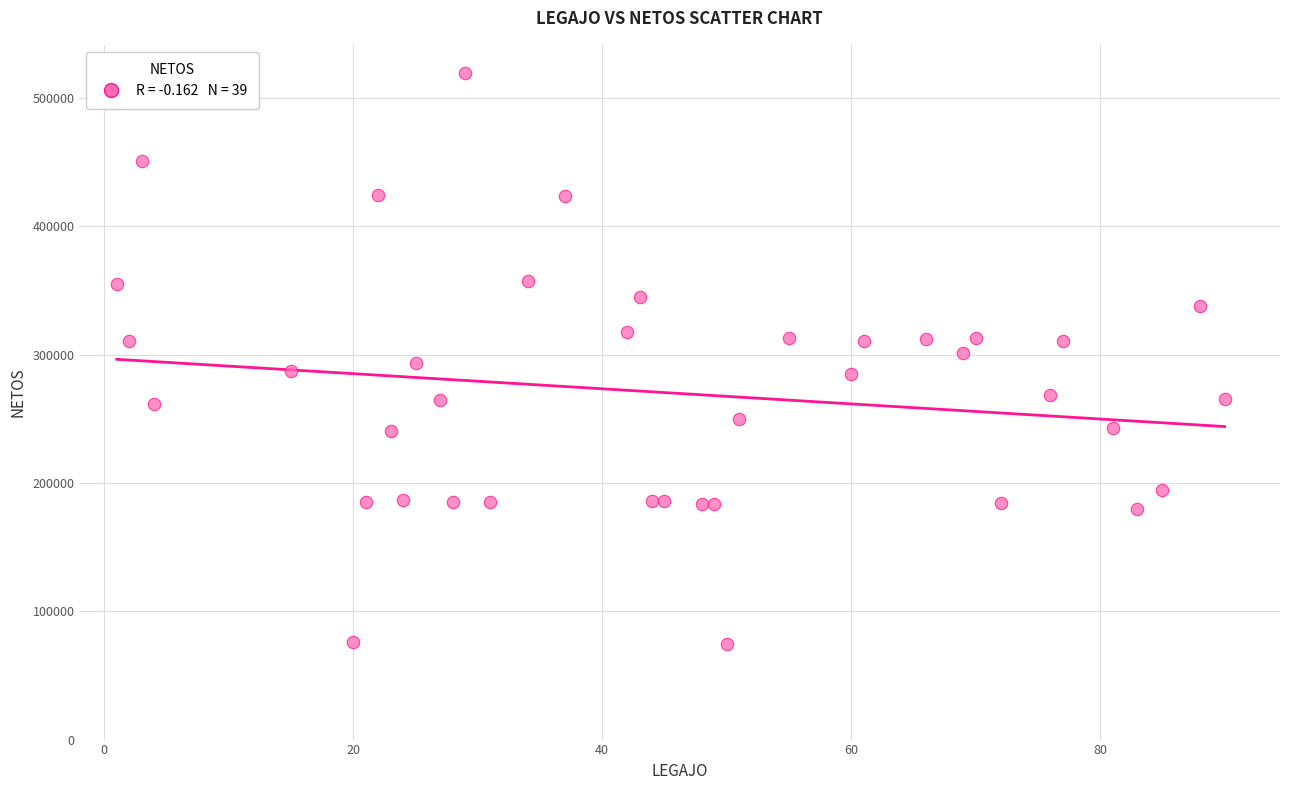

What is the range of Y values (max minus min)?

444982